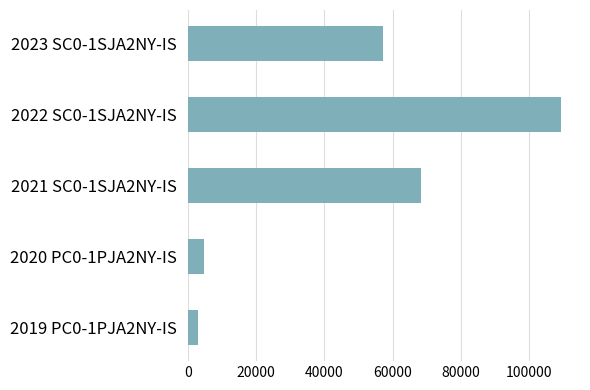

Which label corresponds to the smallest value in the chart?

2019 PC0-1PJA2NY-IS